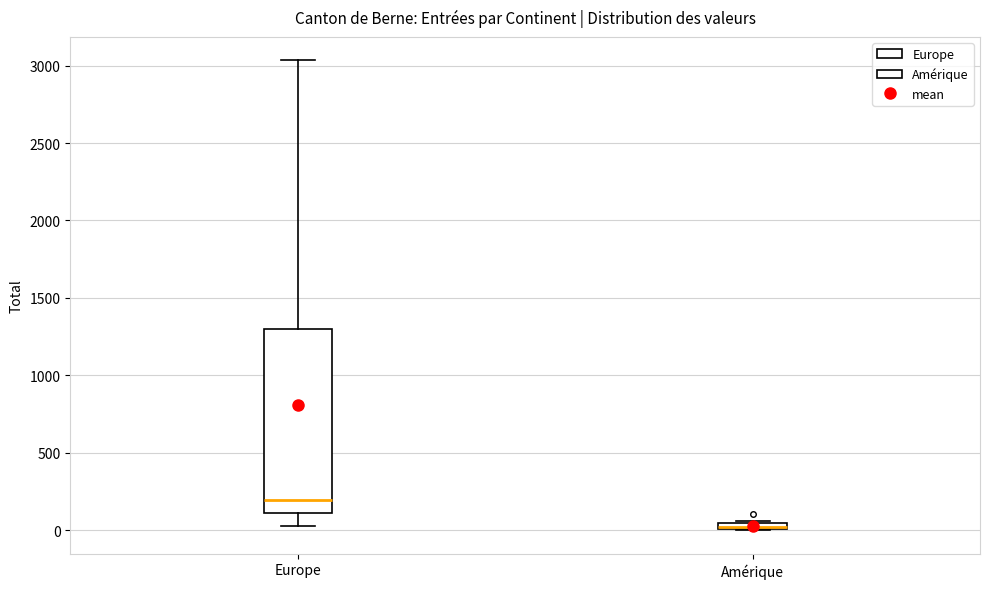

Which box has the highest median line?

Europe